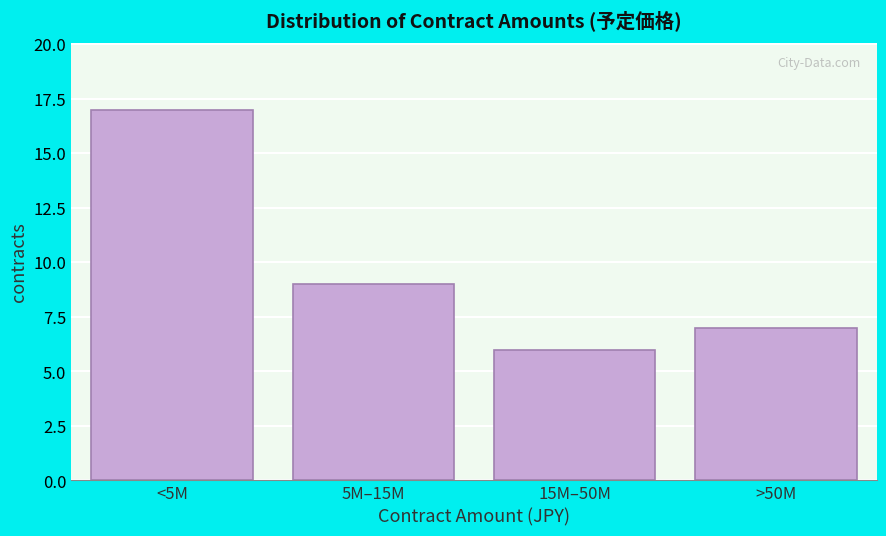

Reading right to left, extract all data points from this chart.

>50M=7	15M–50M=6	5M–15M=9	<5M=17